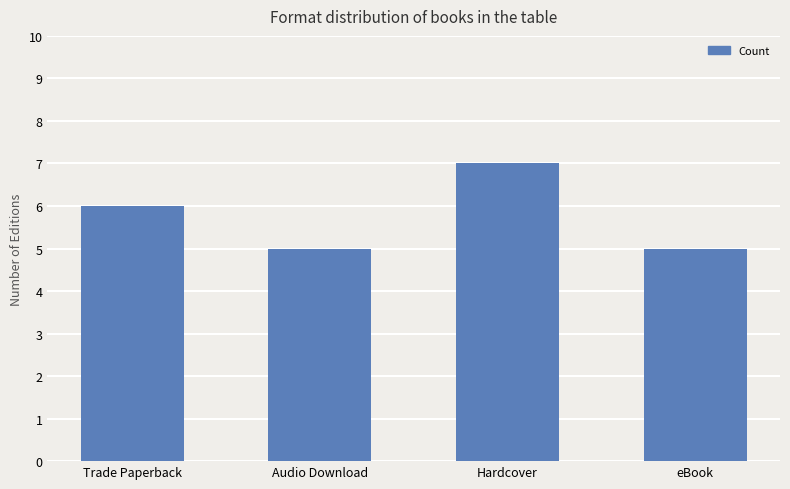

At which category does the chart reach its peak across all series?

Hardcover